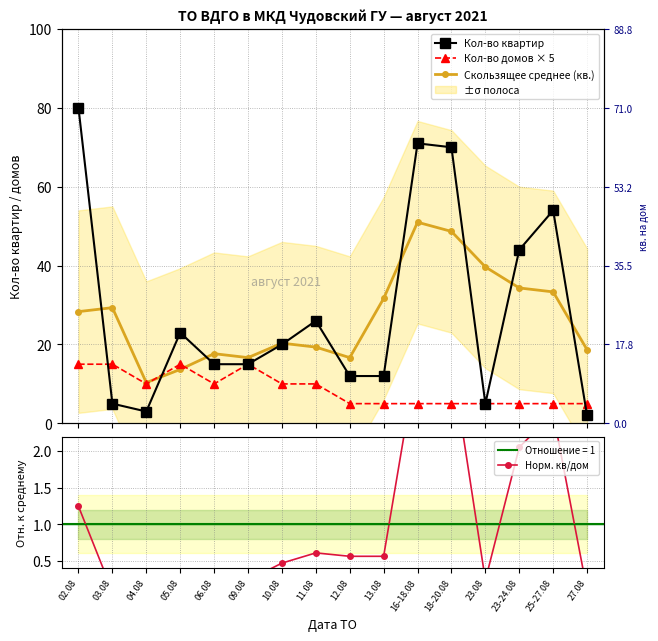

The value of Норм. кв/дом at 23-24.08 is 2.1. True or false?

True